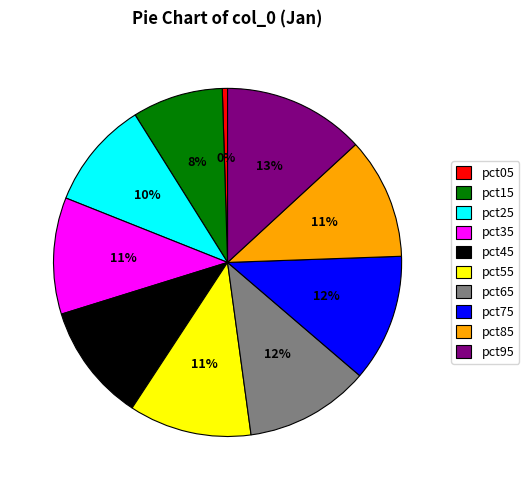

To the nearest percent, what portion does pct15 represent?

8%